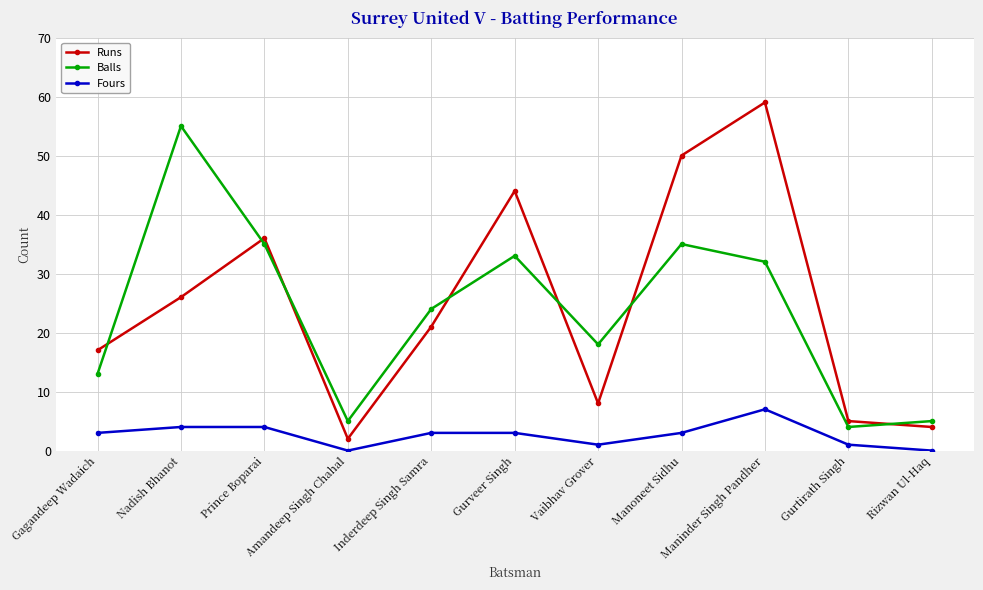

Reading left to right, transcribe all the data shown in this chart.

Runs: Gagandeep Wadaich=17	Nadish Bhanot=26	Prince Boparai=36	Amandeep Singh Chahal=2	Inderdeep Singh Samra=21	Gurveer Singh=44	Vaibhav Grover=8	Manoneet Sidhu=50	Maninder Singh Pandher=59	Gurtirath Singh=5	Rizwan Ul-Haq=4
Balls: Gagandeep Wadaich=13	Nadish Bhanot=55	Prince Boparai=35	Amandeep Singh Chahal=5	Inderdeep Singh Samra=24	Gurveer Singh=33	Vaibhav Grover=18	Manoneet Sidhu=35	Maninder Singh Pandher=32	Gurtirath Singh=4	Rizwan Ul-Haq=5
Fours: Gagandeep Wadaich=3	Nadish Bhanot=4	Prince Boparai=4	Amandeep Singh Chahal=0	Inderdeep Singh Samra=3	Gurveer Singh=3	Vaibhav Grover=1	Manoneet Sidhu=3	Maninder Singh Pandher=7	Gurtirath Singh=1	Rizwan Ul-Haq=0